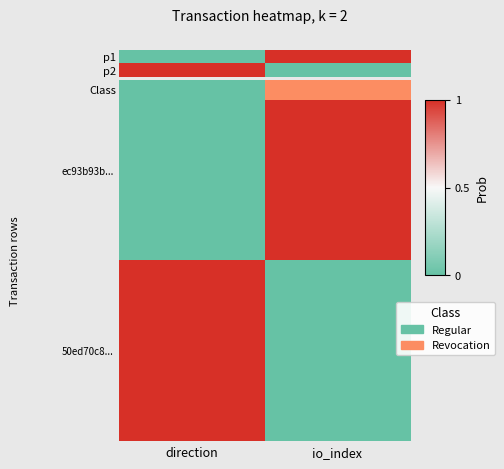

What is the maximum value shown in the chart?

1